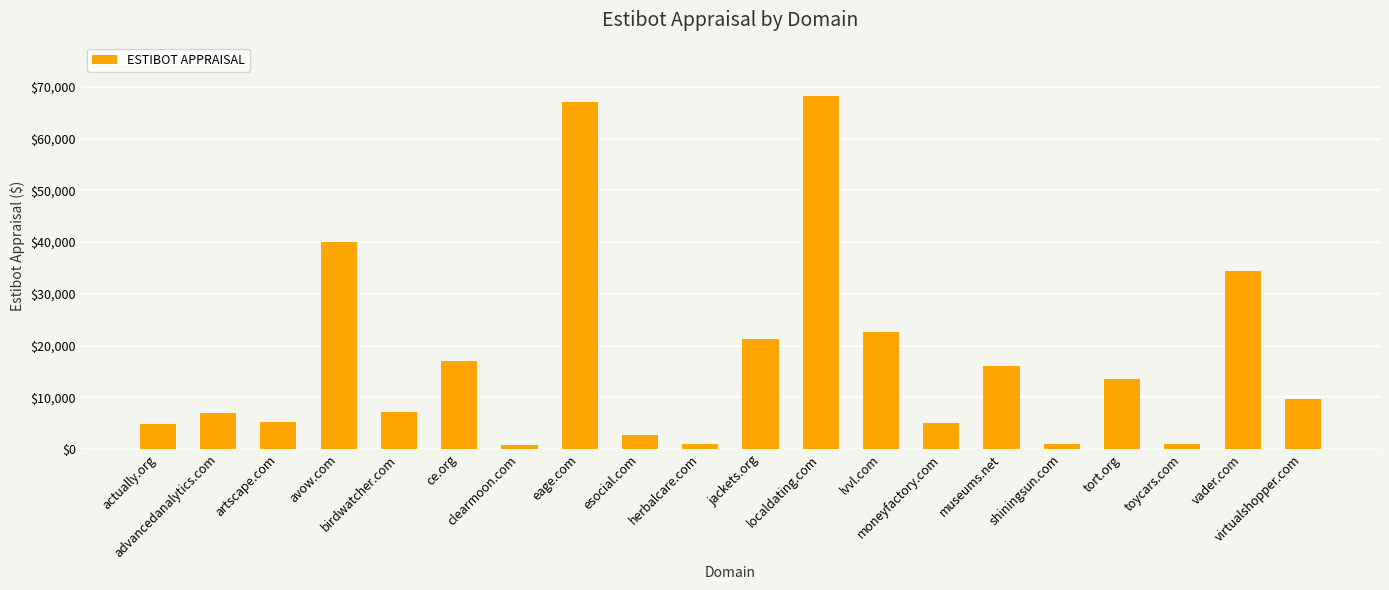

Where is the data nearest to the value 34531?

vader.com